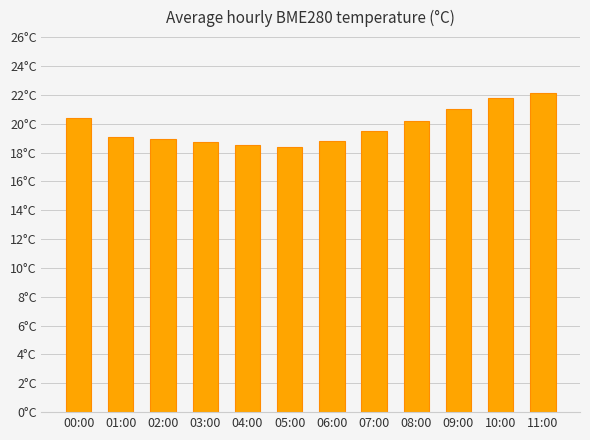

The chart shows a value of 29.8 at 07:00. True or false?

False